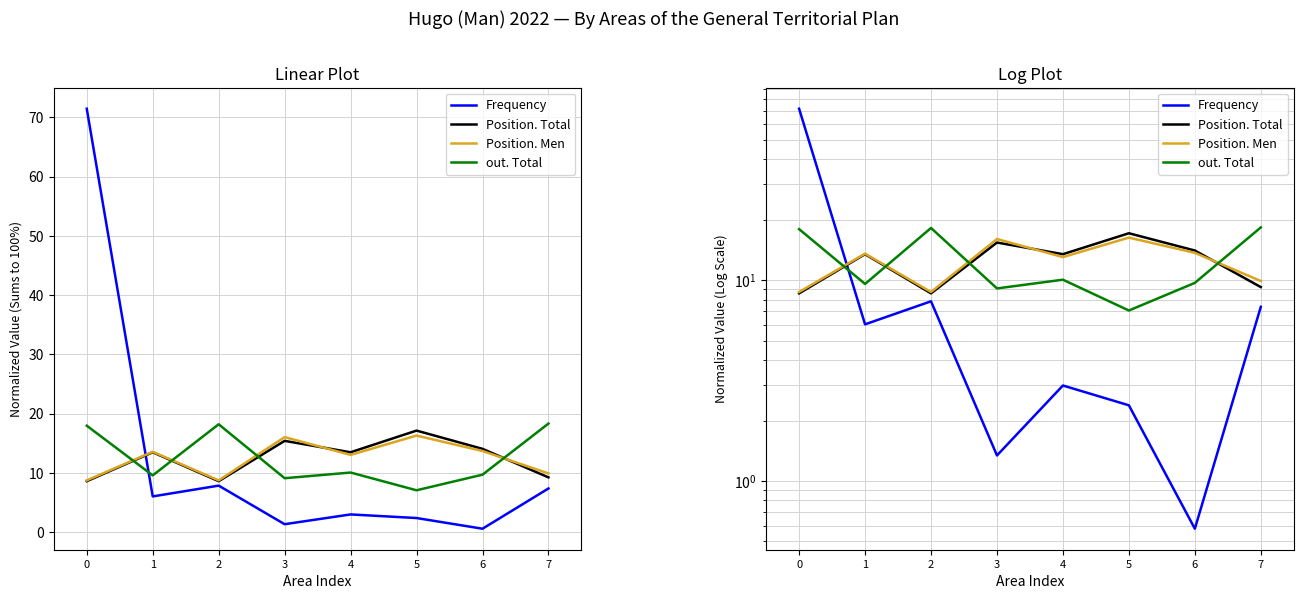

What is the sum of all Position. Total values?

100.0